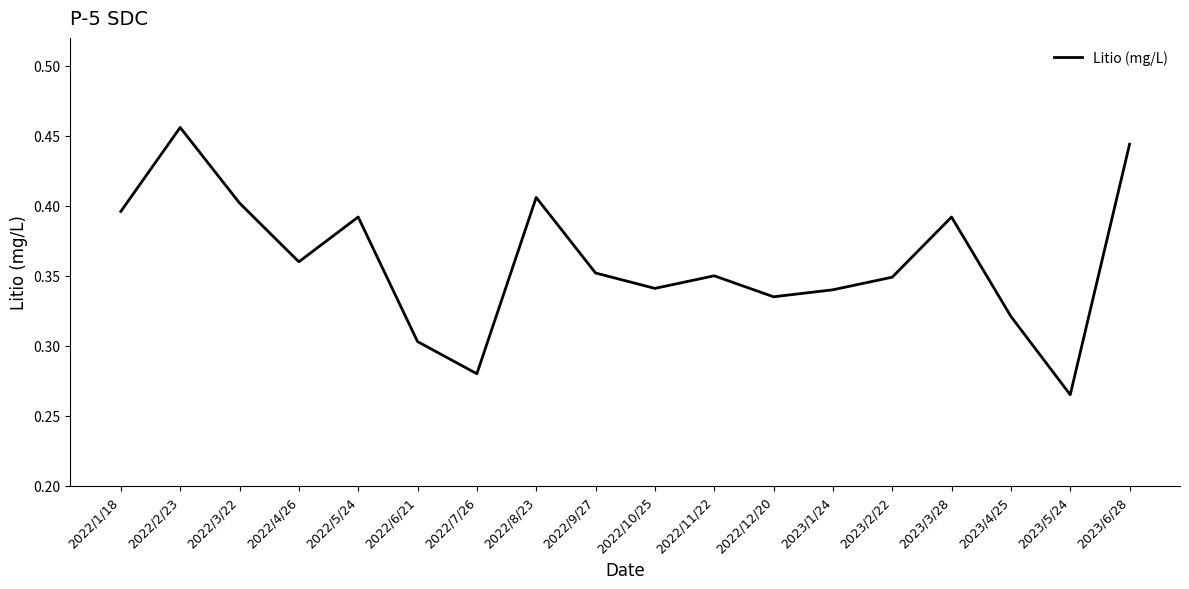

What is the difference between the second highest and minimum values?

0.2